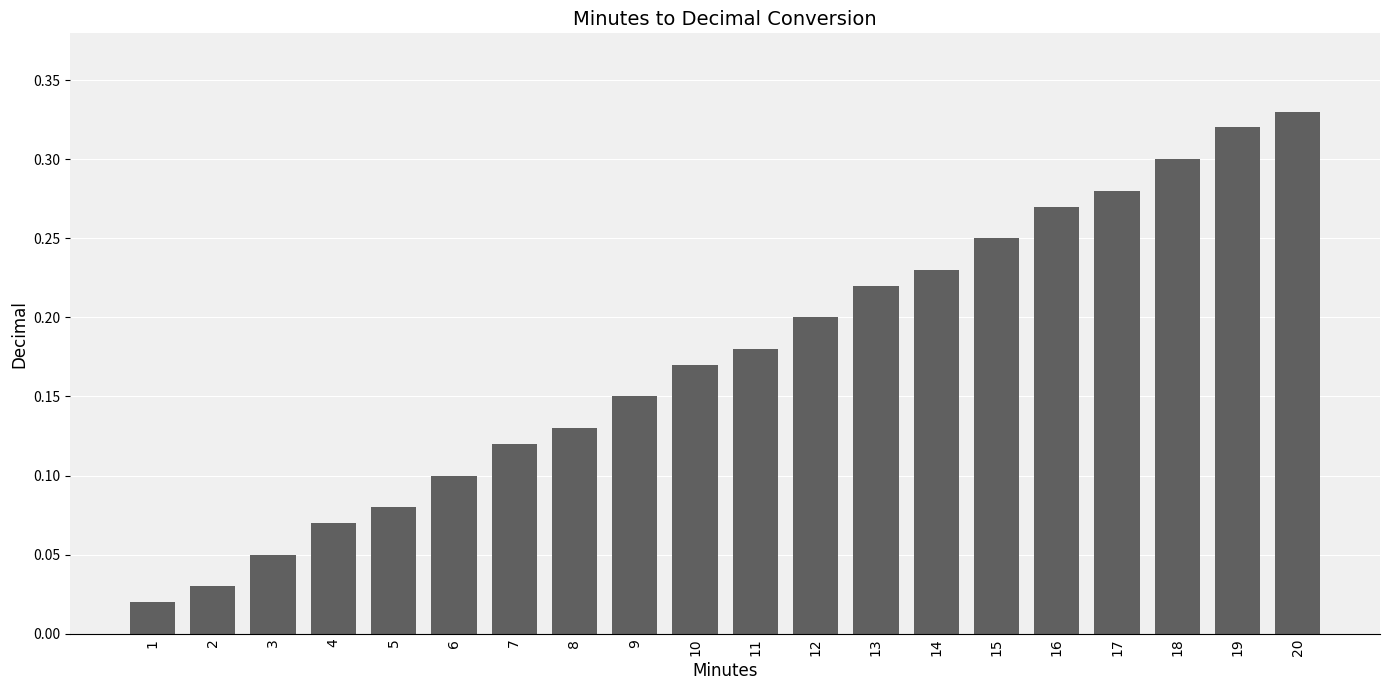

Are the bars horizontal?

No